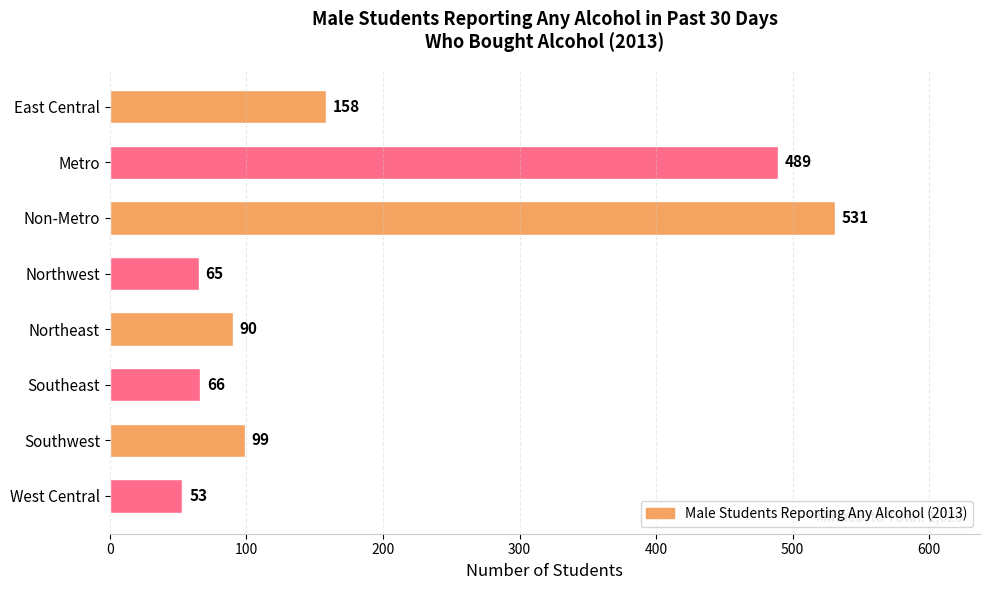

Rank the categories by value from lowest to highest.

West Central, Northwest, Southeast, Northeast, Southwest, East Central, Metro, Non-Metro